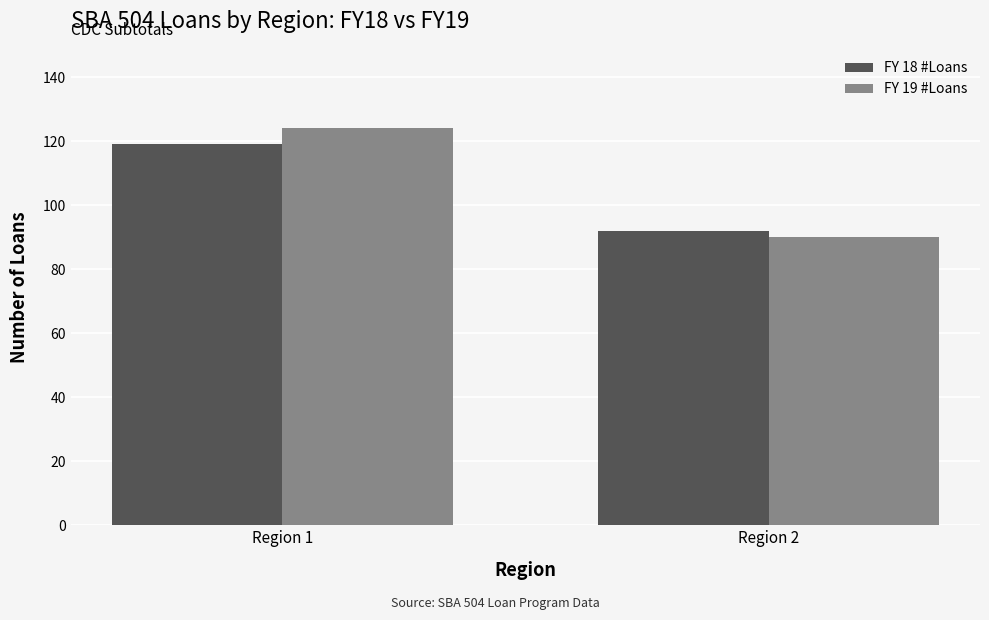

How many bars are there in each group?

2